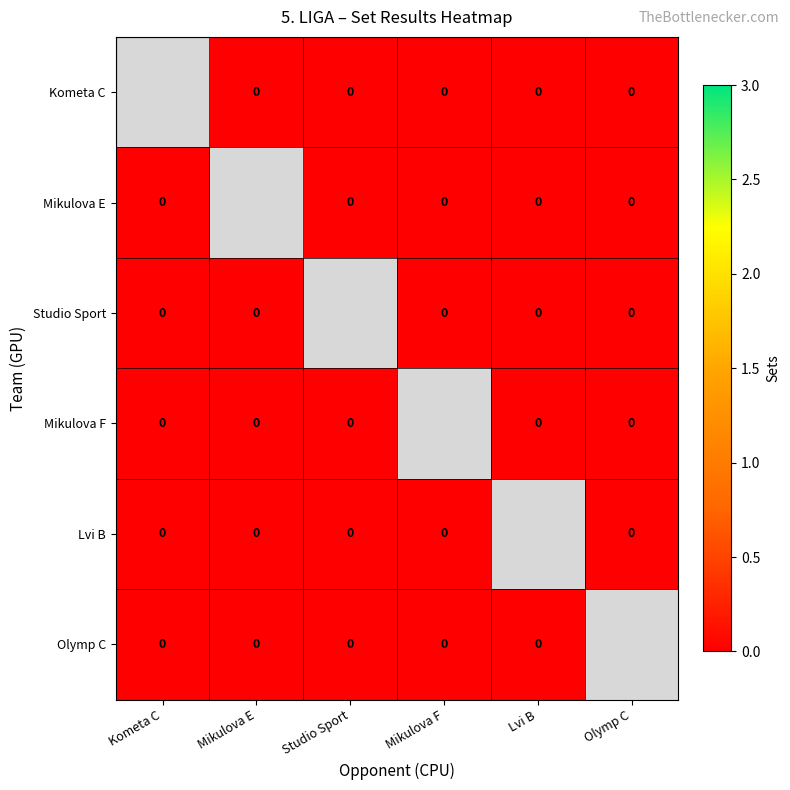

At Lvi B, list the series in order from smallest to largest.

Kometa C, Mikulova E, Studio Sport, Mikulova F, Lvi B, Olymp C